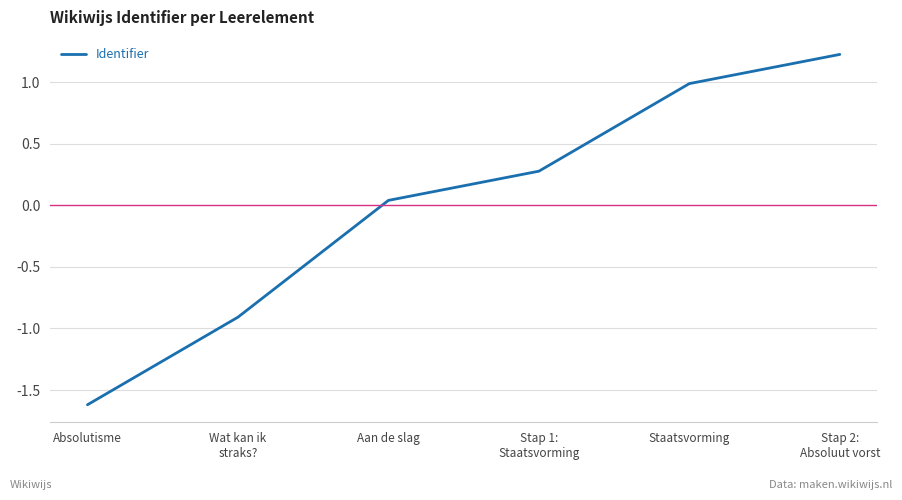

How many categories are shown in the chart?

6